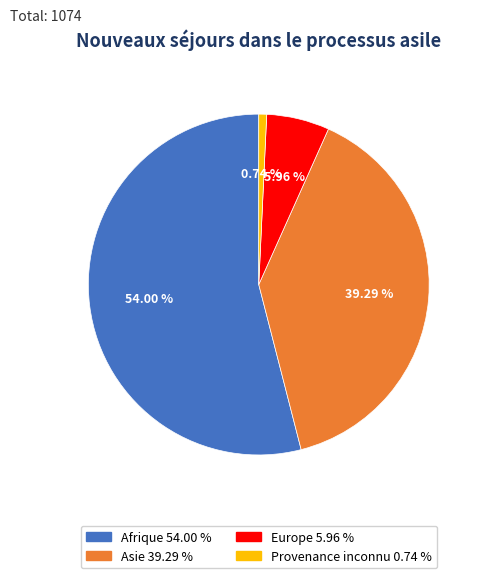

How many segments does this pie chart have?

4